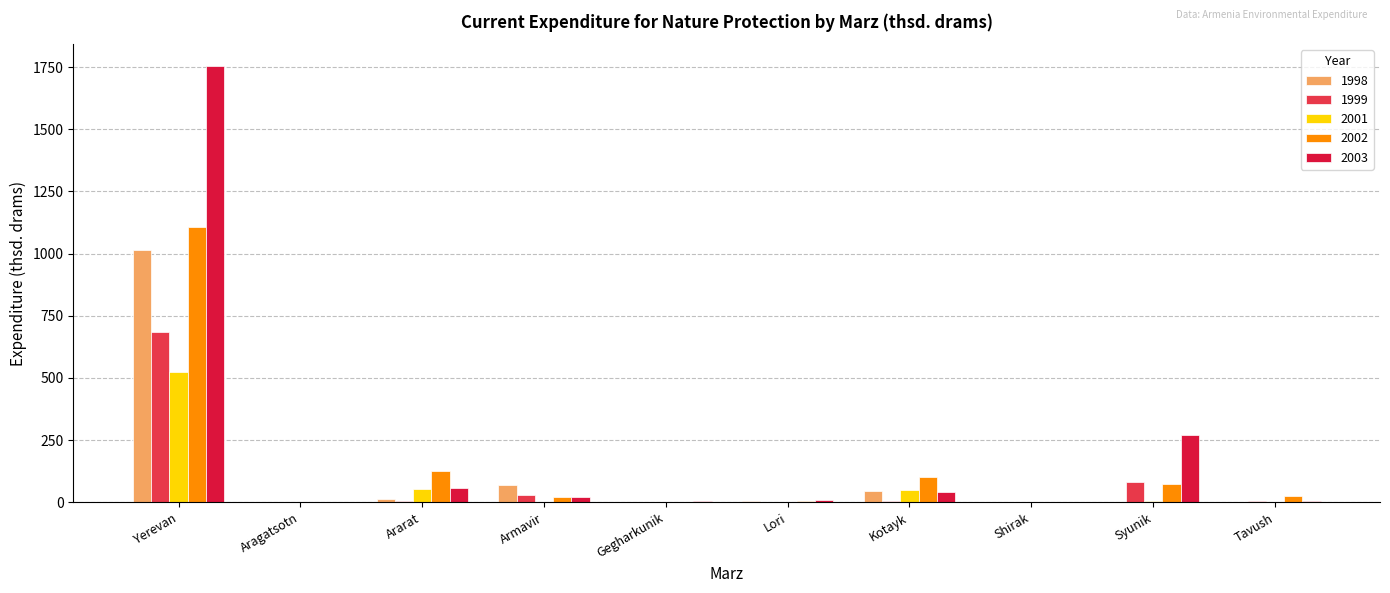

What are all the series names shown in the legend?

1998, 1999, 2001, 2002, 2003